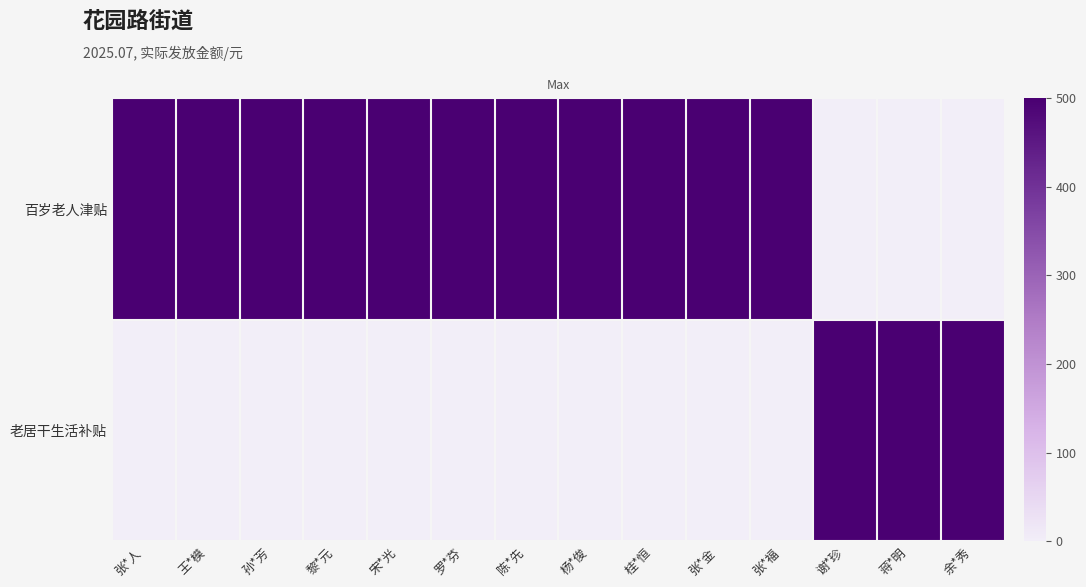

At how many categories does at least one series exceed 18?

14